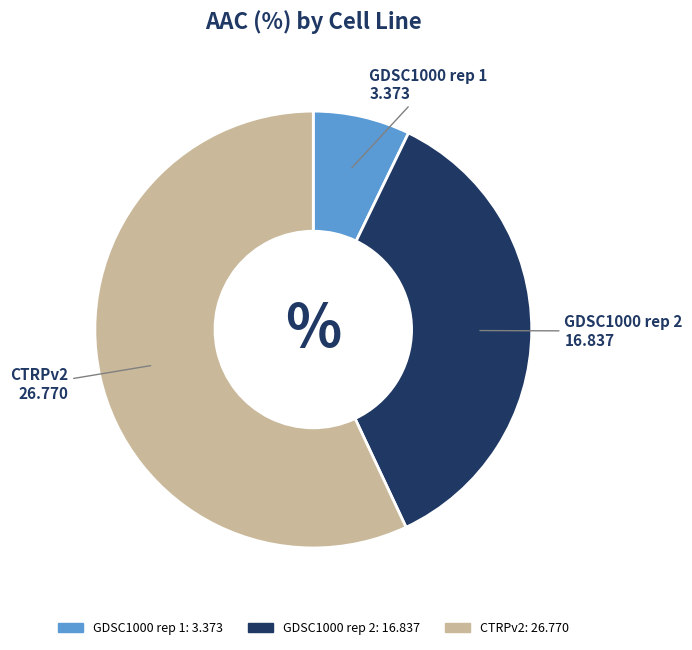

Does any single category account for the majority?

Yes